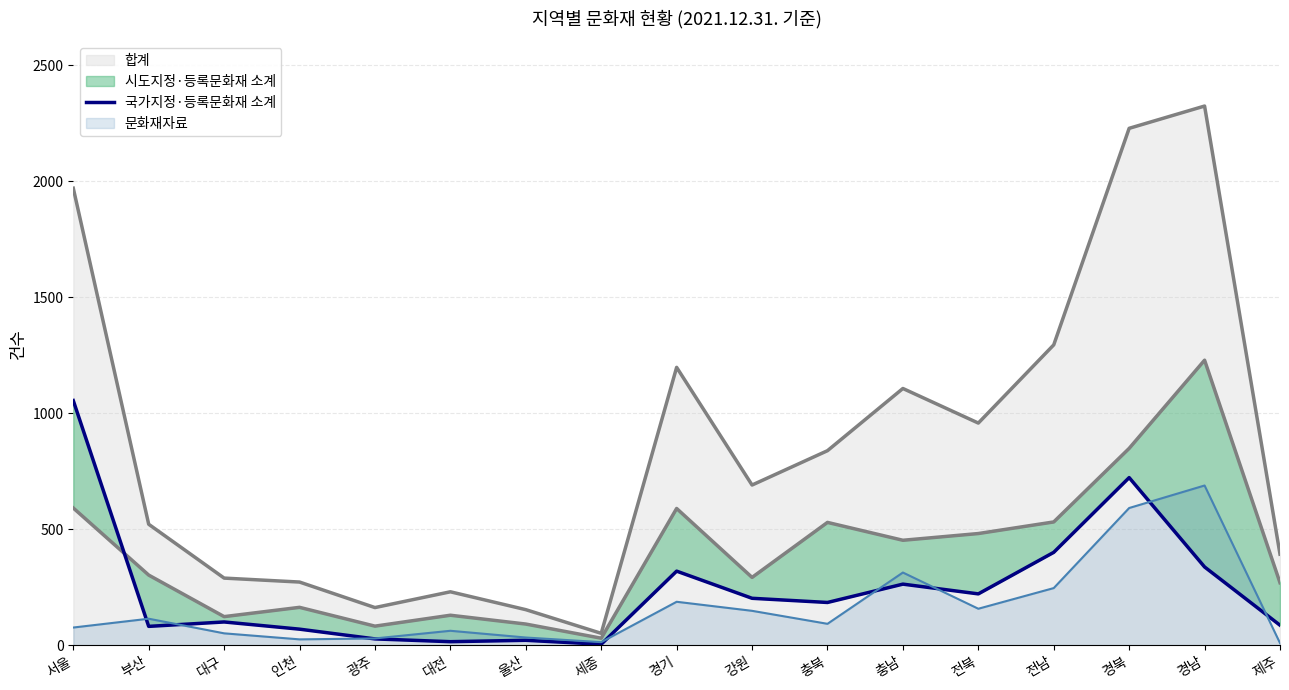

Which category has the lowest value across all series?

세종